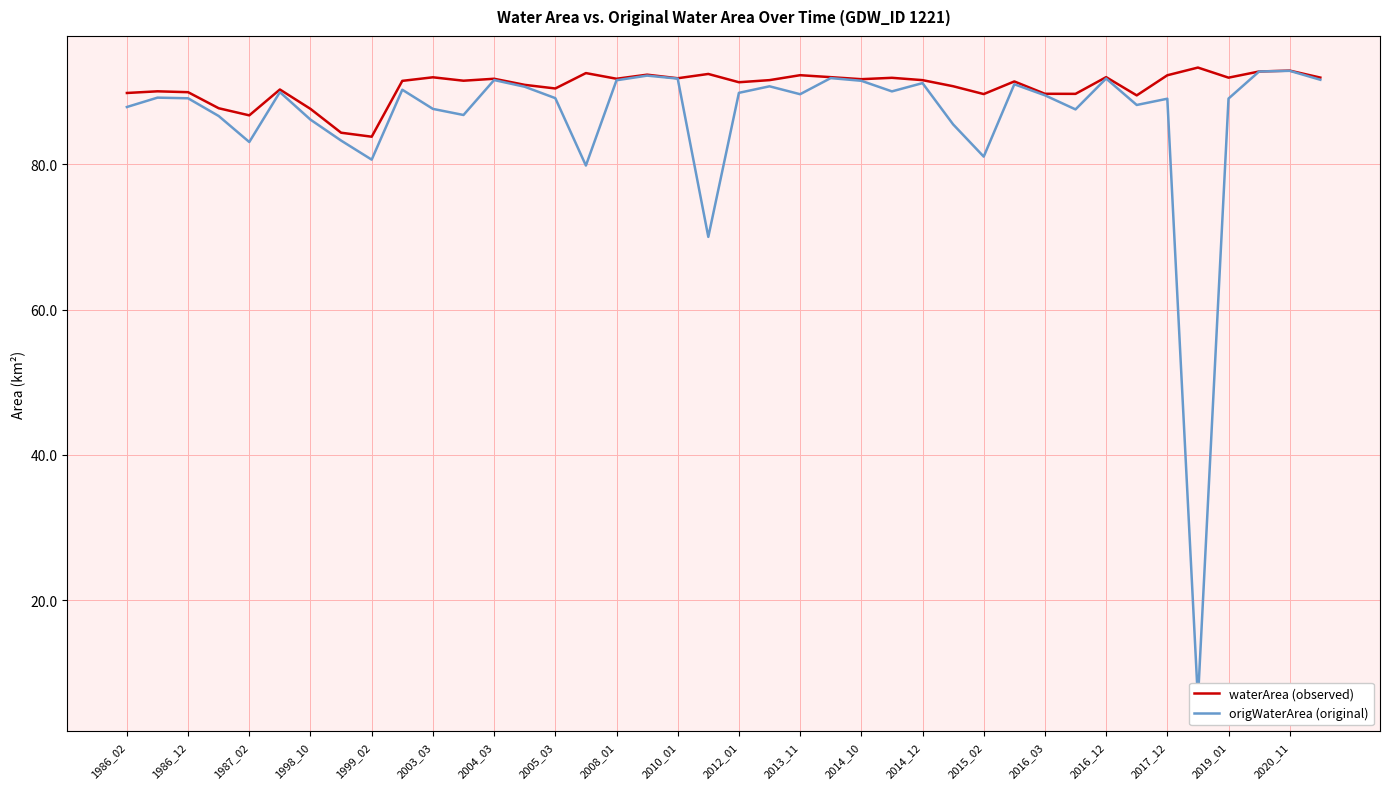

What is the highest value of the waterArea (observed) series?

93.3